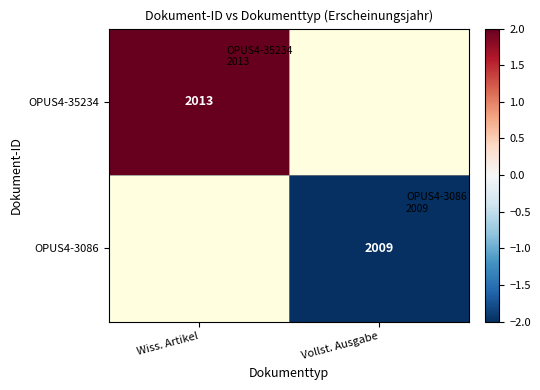

True or false: OPUS4-35234 has a value of 2013 at Wiss. Artikel.

True